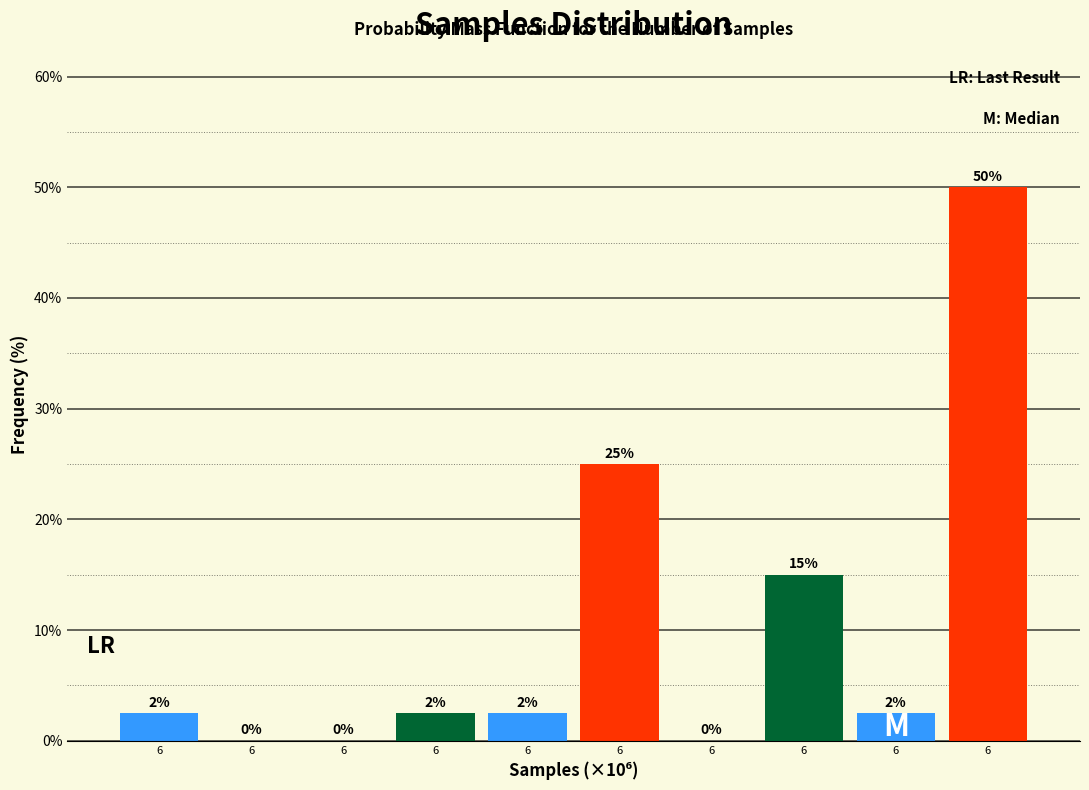

How many positive values are there?

7